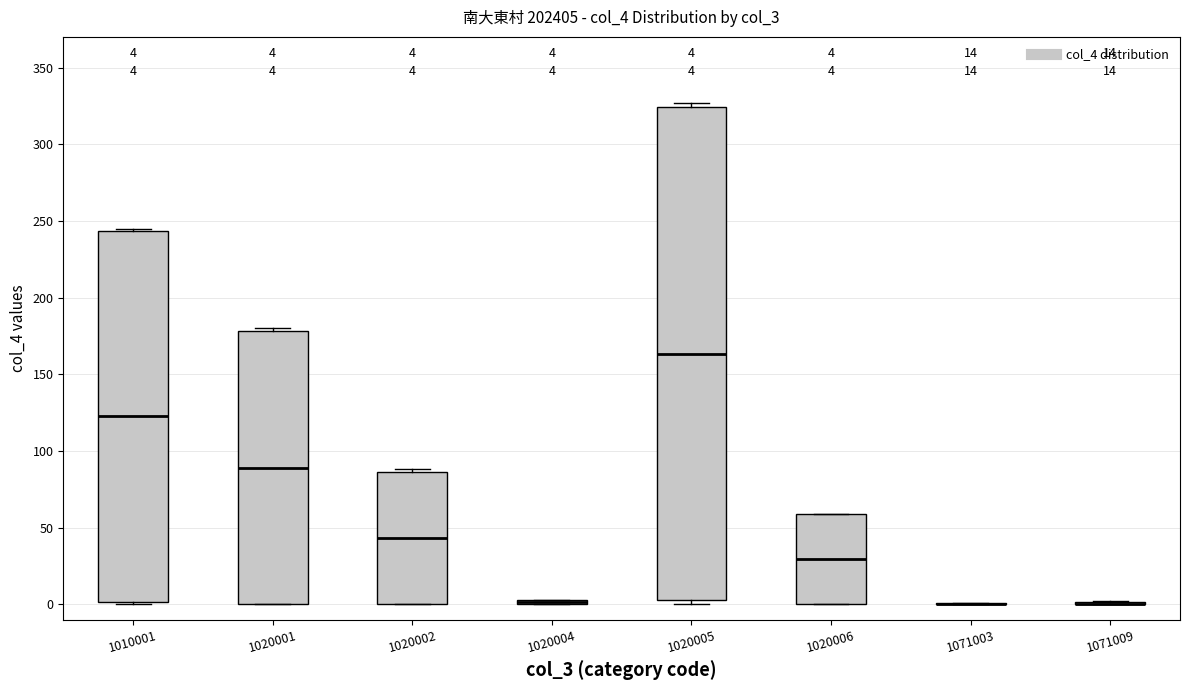

Comparing the boxes themselves (not the whiskers), which one is the tallest?

1020005